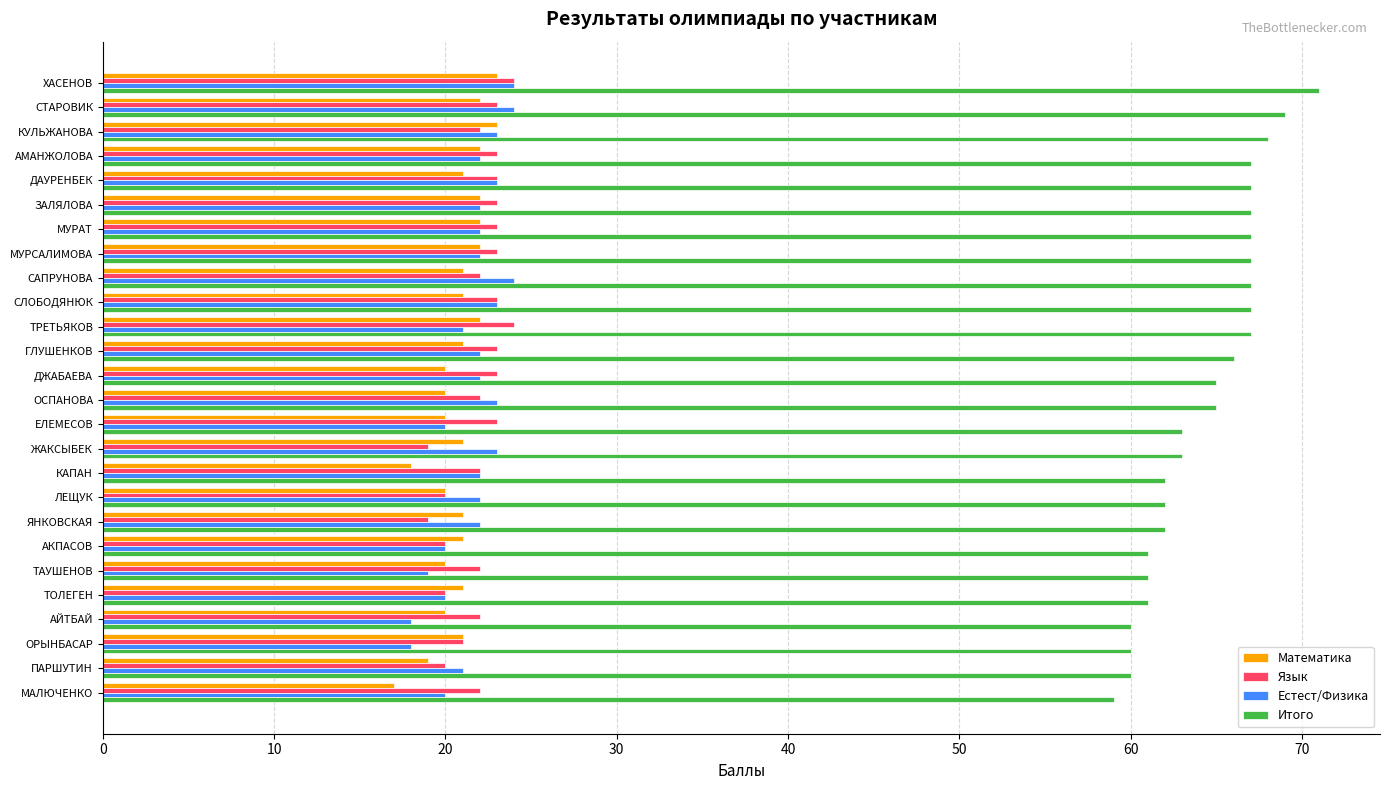

Which series has the largest total across all categories?

Итого